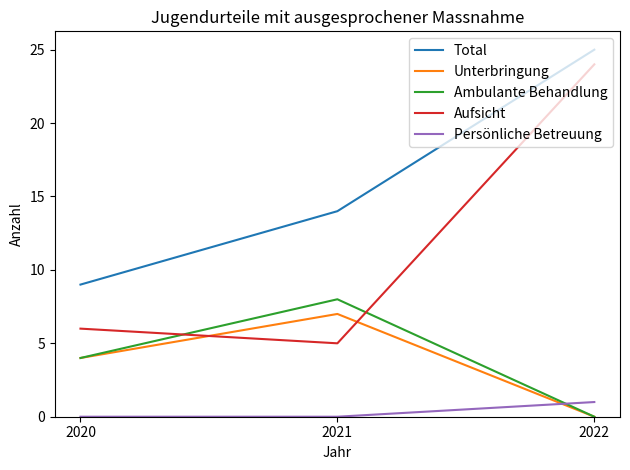

At which category is the sum across all series the highest?

2022